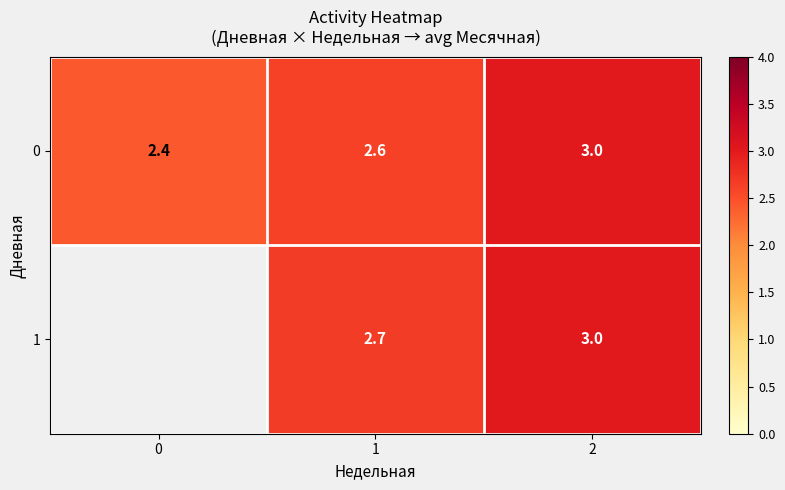

How many distinct data groups are displayed?

2